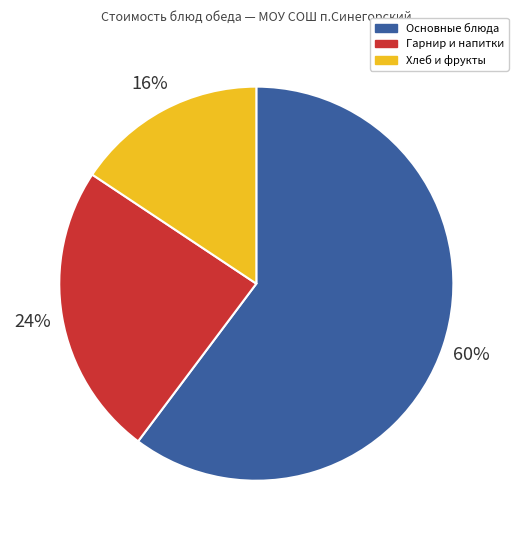

Which slice is the smallest?

Хлеб и фрукты